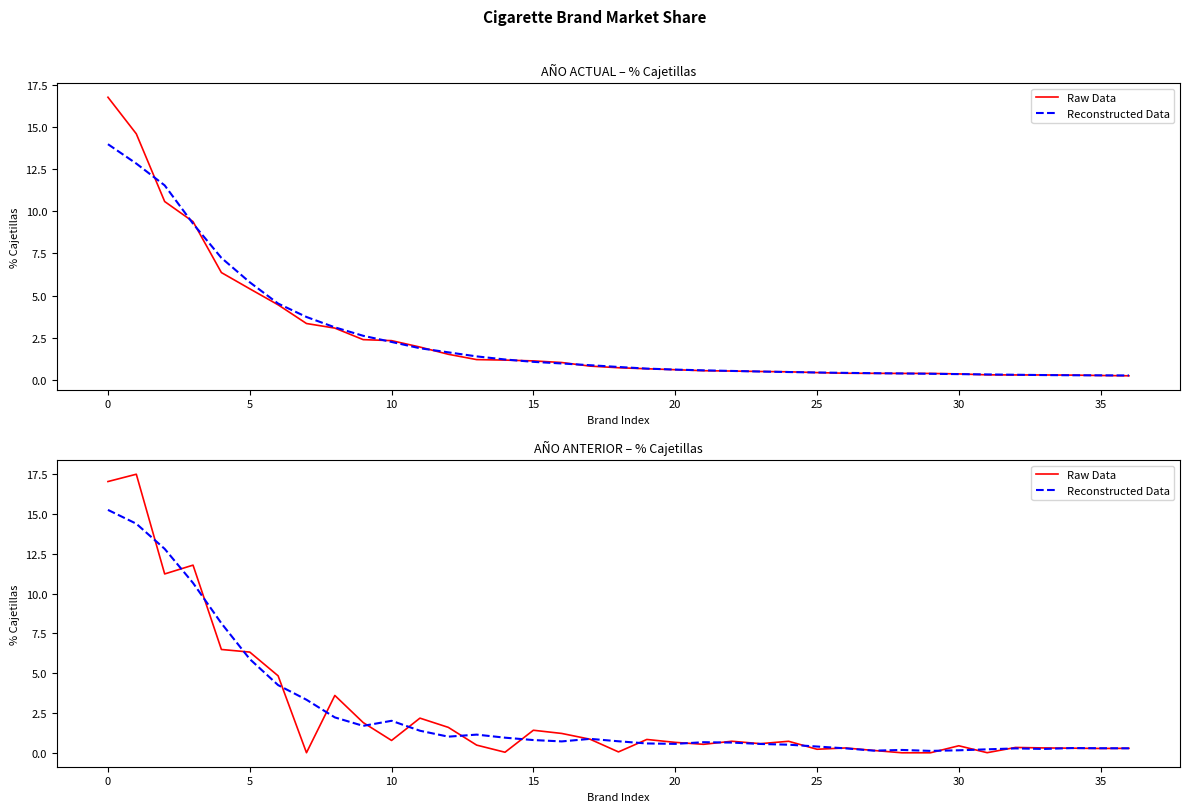

True or false: Reconstructed Data has a value of 0.2 at 15.

False